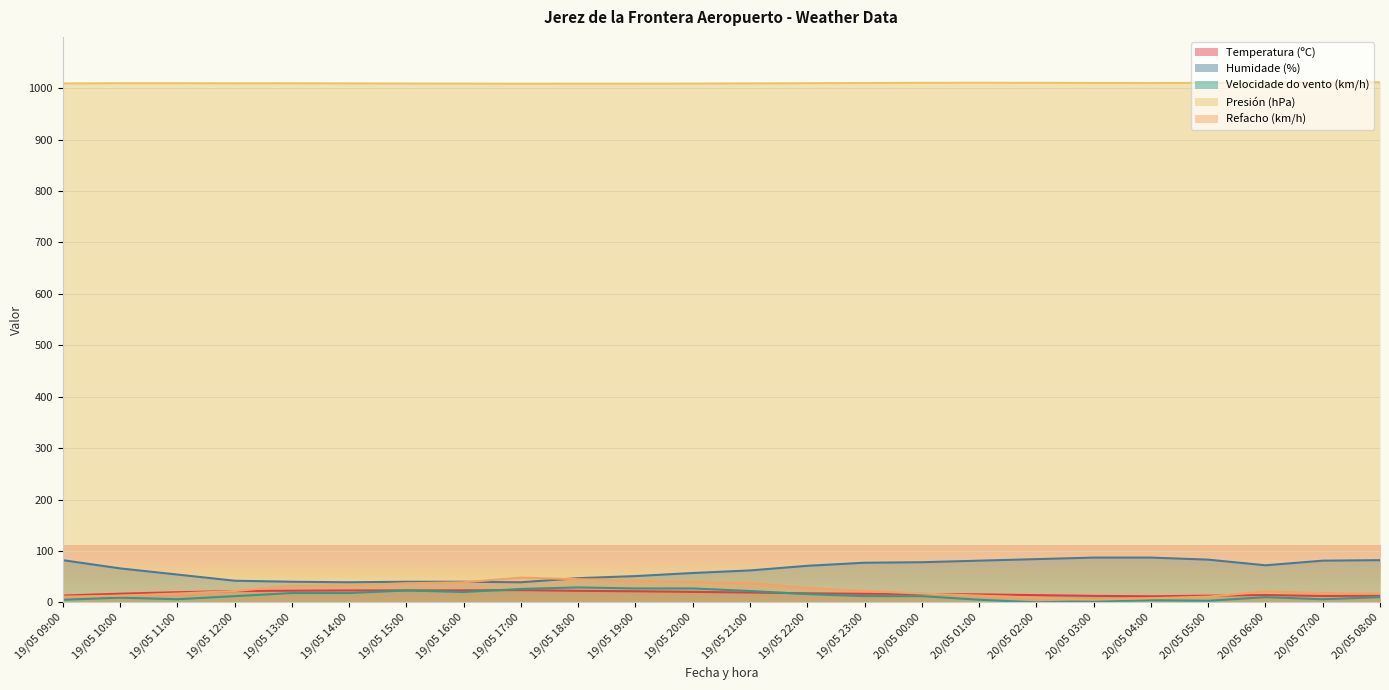

At which category does Temperatura (ºC) reach its first local peak?

19/05 17:00